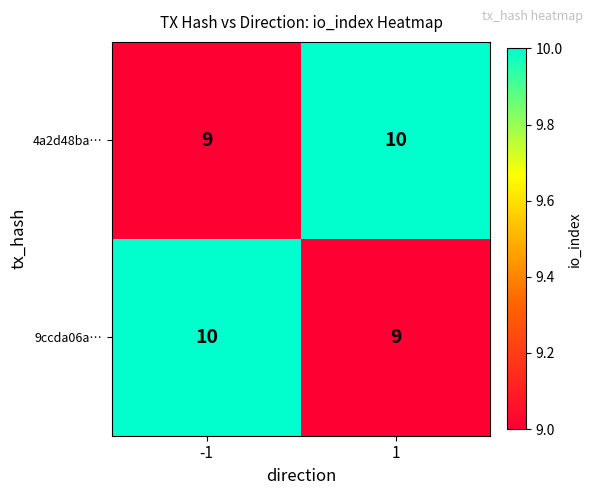

What value does the 9ccda06a… series have at -1?

10